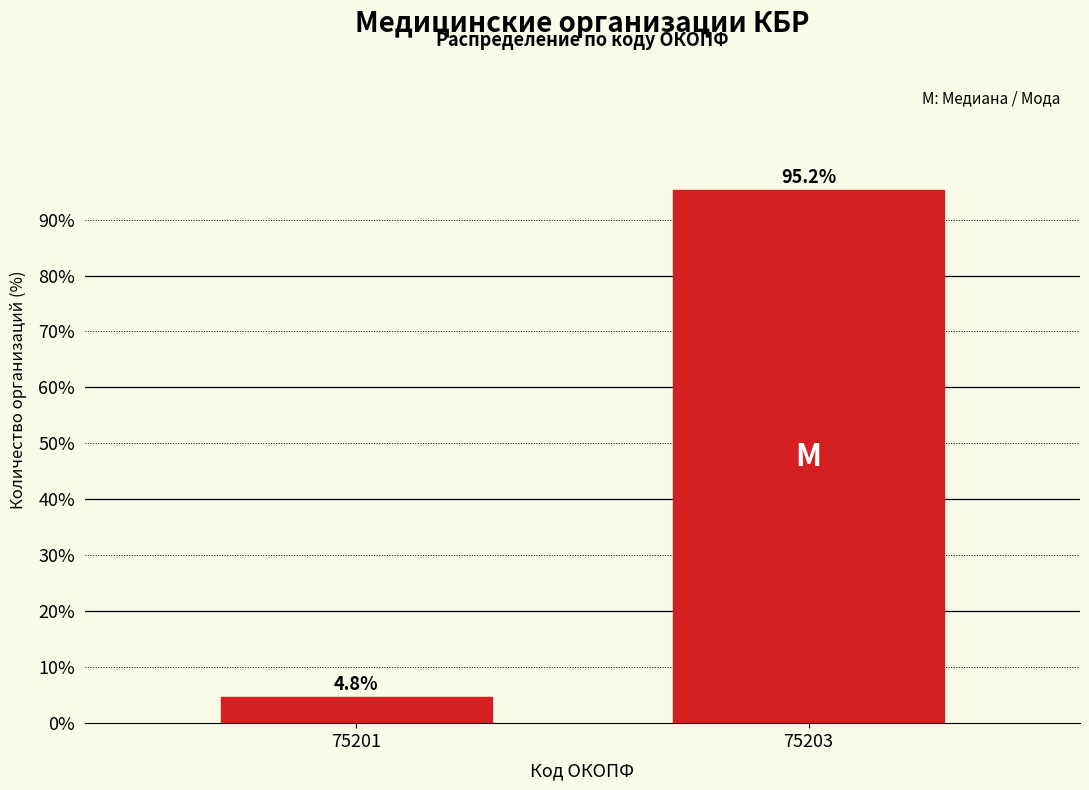

Reading left to right, transcribe all the data shown in this chart.

75201=4.8	75203=95.2